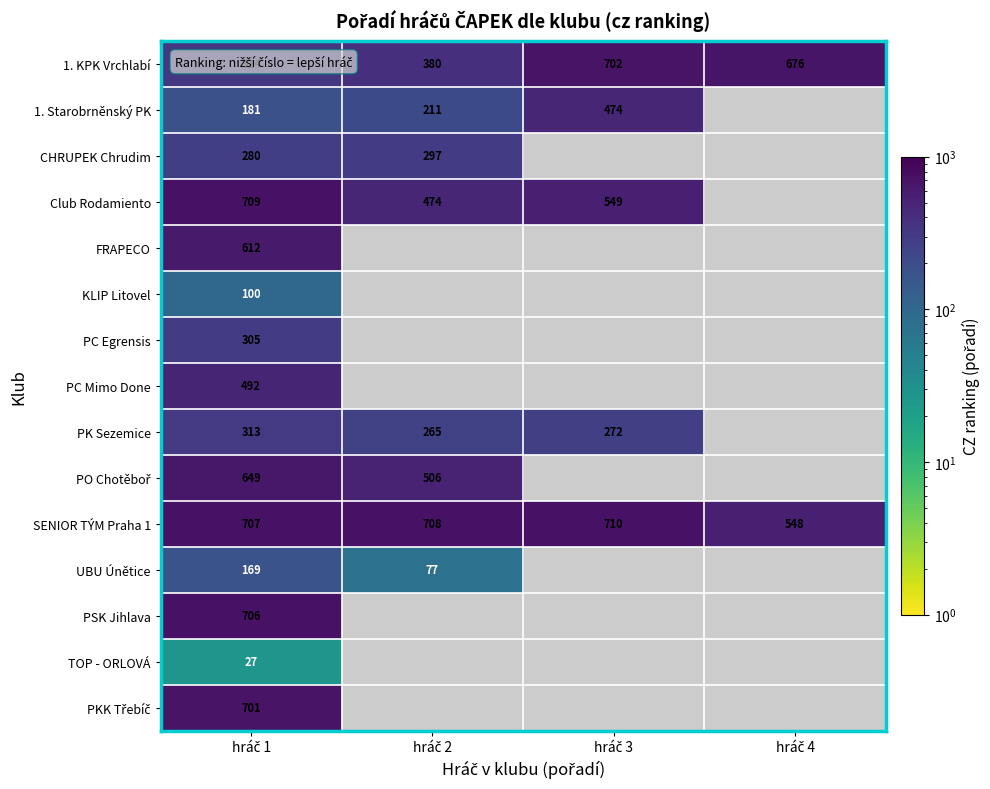

What is the total value across all series at hráč 1?

6275.0